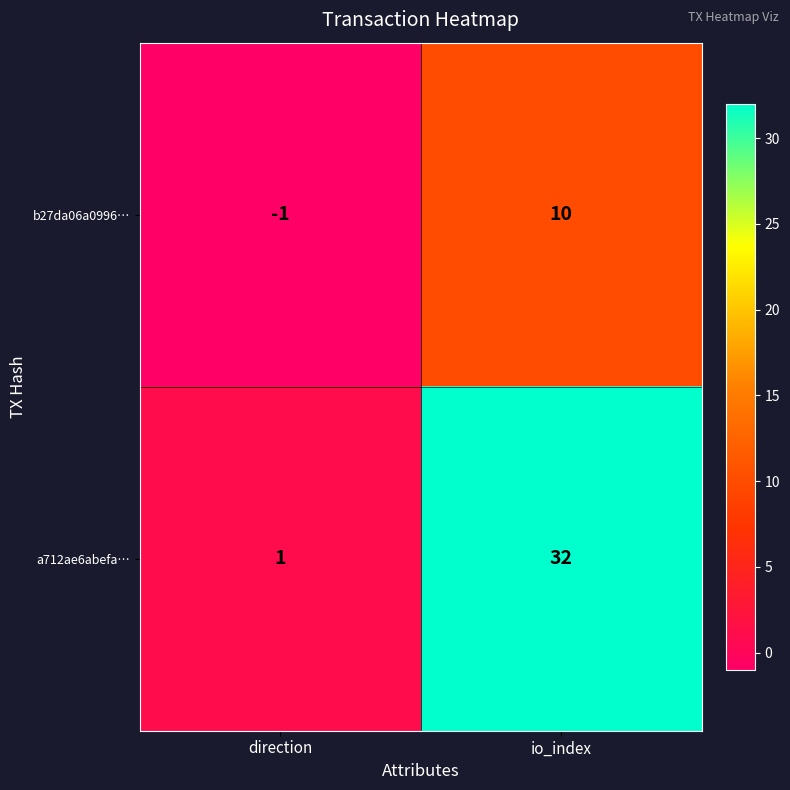

What is the maximum value shown in the chart?

32